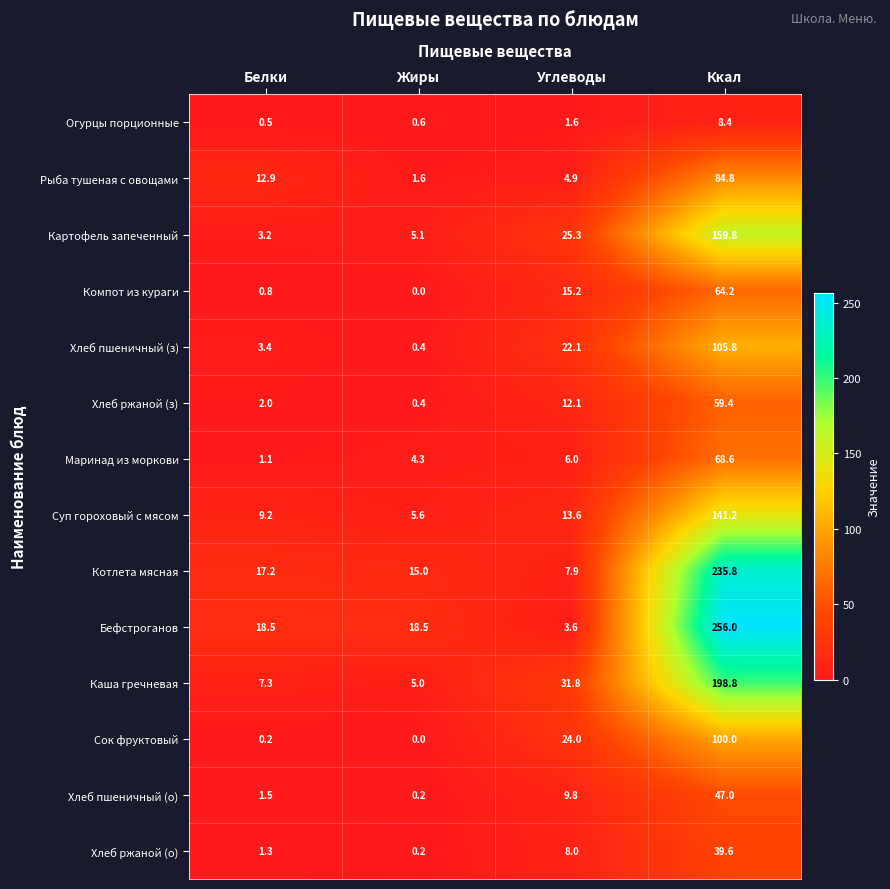

True or false: Хлеб пшеничный (о) has a value of 22.3 at Ккал.

False